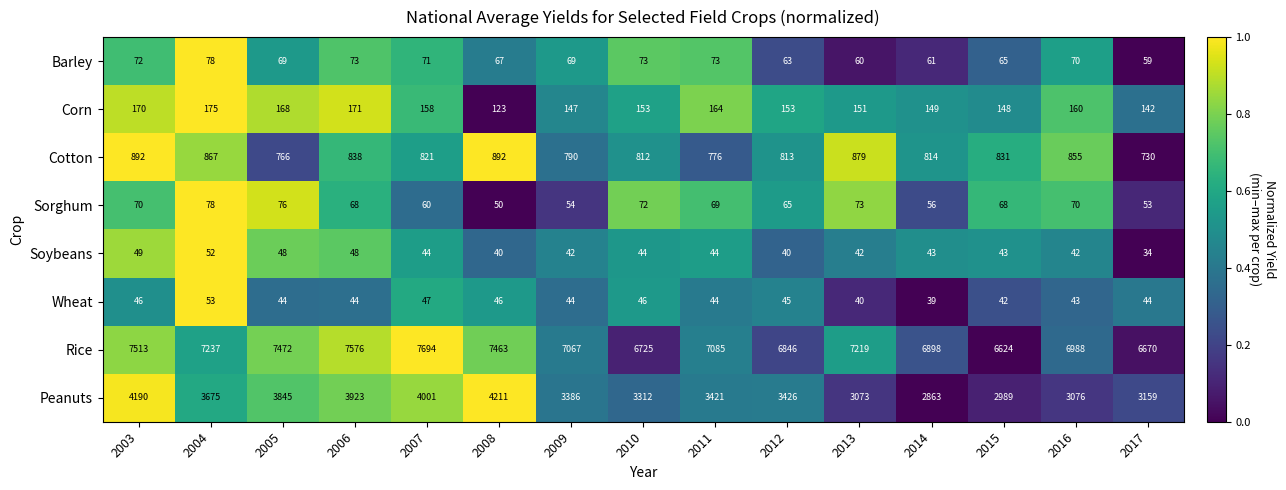

At how many categories does at least one series exceed 3548?

15